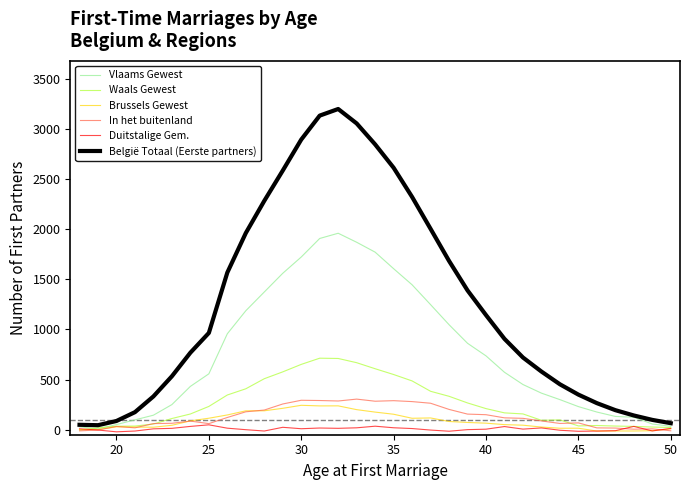

Which series has the largest total across all categories?

België Totaal (Eerste partners)